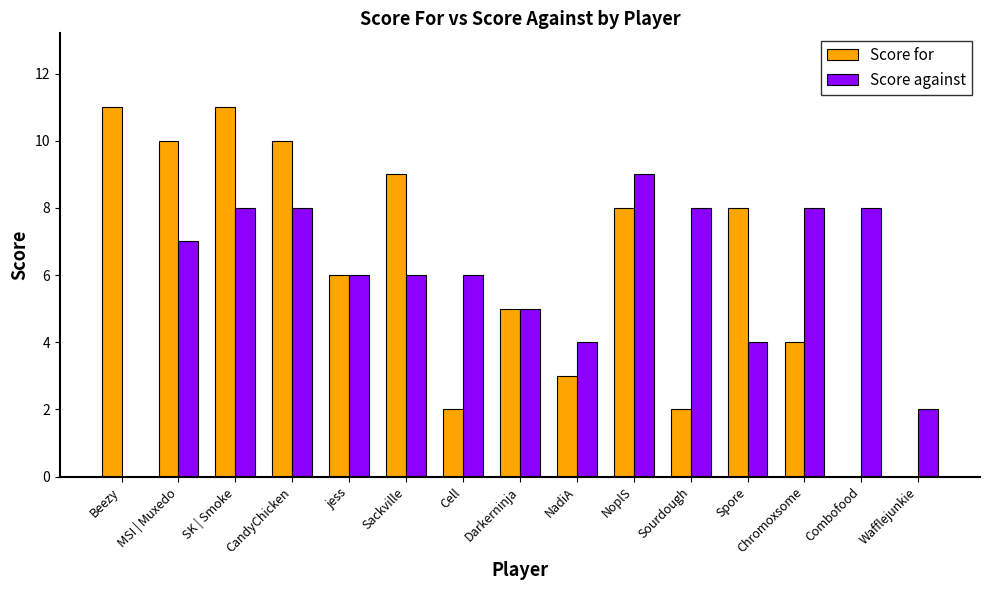

Reading left to right, transcribe all the data shown in this chart.

Score for: Beezy=11	MSI | Muxedo=10	SK | Smoke=11	CandyChicken=10	jess=6	Sackville=9	Cell=2	Darkerninja=5	NadiA=3	NoplS=8	Sourdough=2	Spore=8	Chromoxsome=4	Combofood=0	Wafflejunkie=0
Score against: Beezy=0	MSI | Muxedo=7	SK | Smoke=8	CandyChicken=8	jess=6	Sackville=6	Cell=6	Darkerninja=5	NadiA=4	NoplS=9	Sourdough=8	Spore=4	Chromoxsome=8	Combofood=8	Wafflejunkie=2